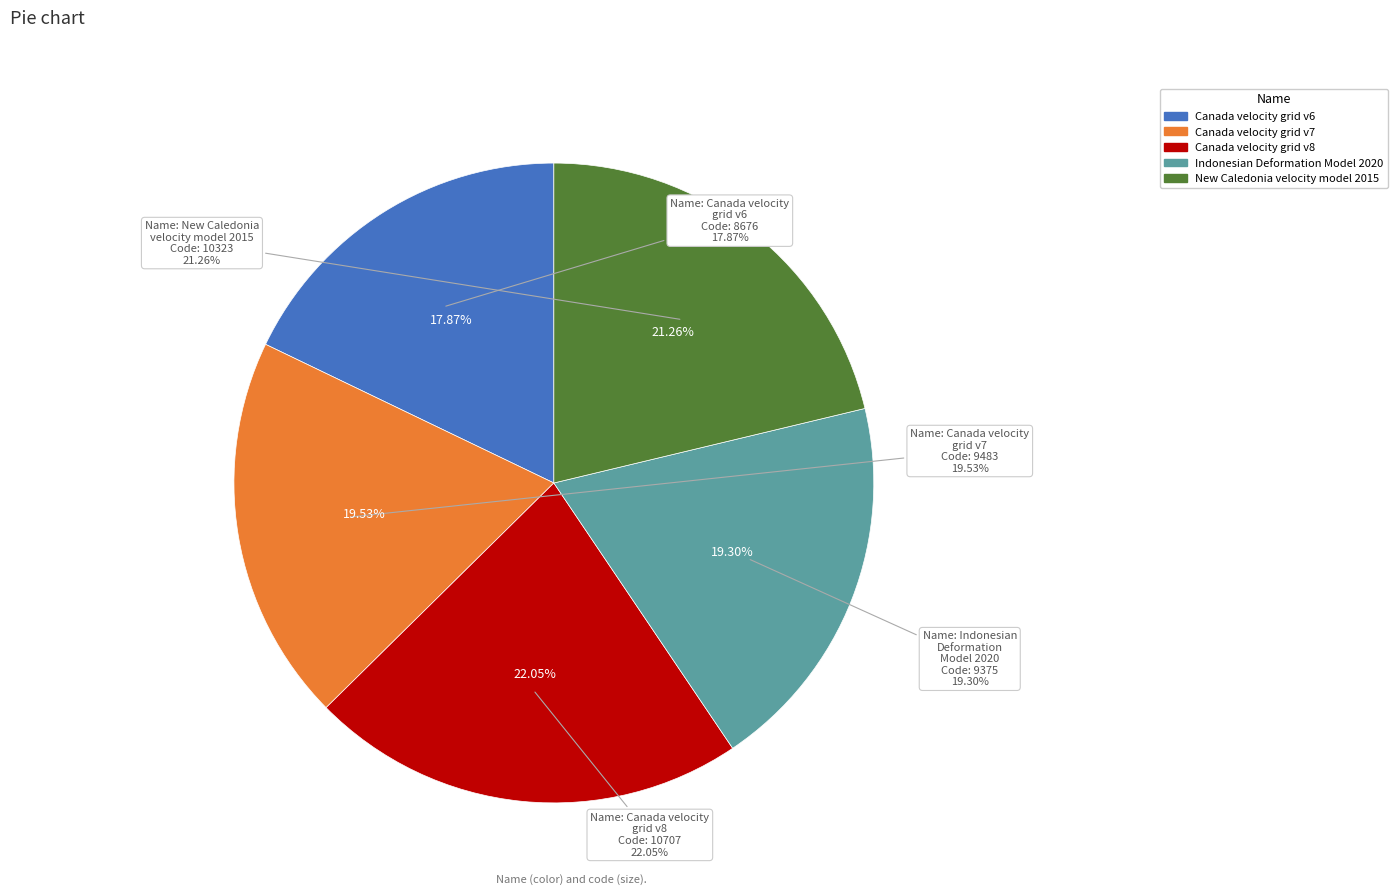

To the nearest percent, what is the difference between the Canada velocity grid v6 and Canada velocity grid v7 slice percentages?

2%